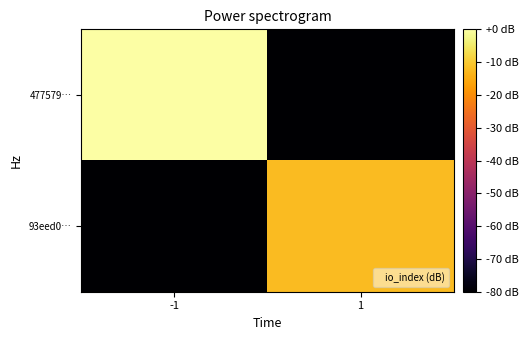

Which series has the largest total across all categories?

477579…